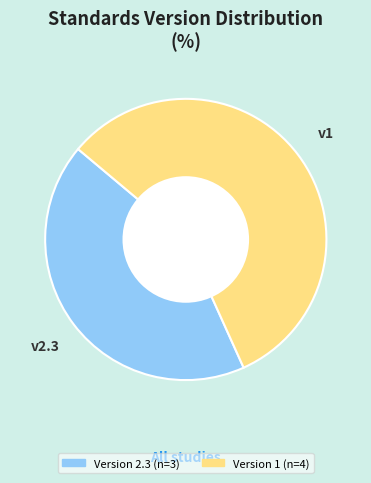

Does any single category account for the majority?

Yes